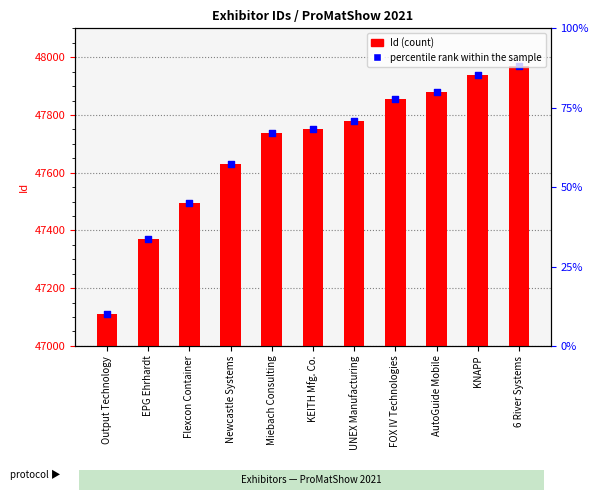

What is the change in value from Output Technology to EPG Ehrhardt?

+260